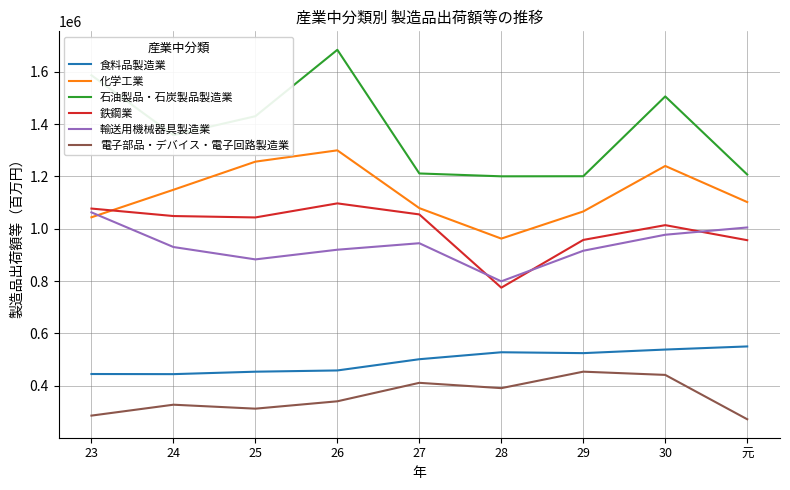

The value of 鉄鋼業 at 26 is 1096812. True or false?

True